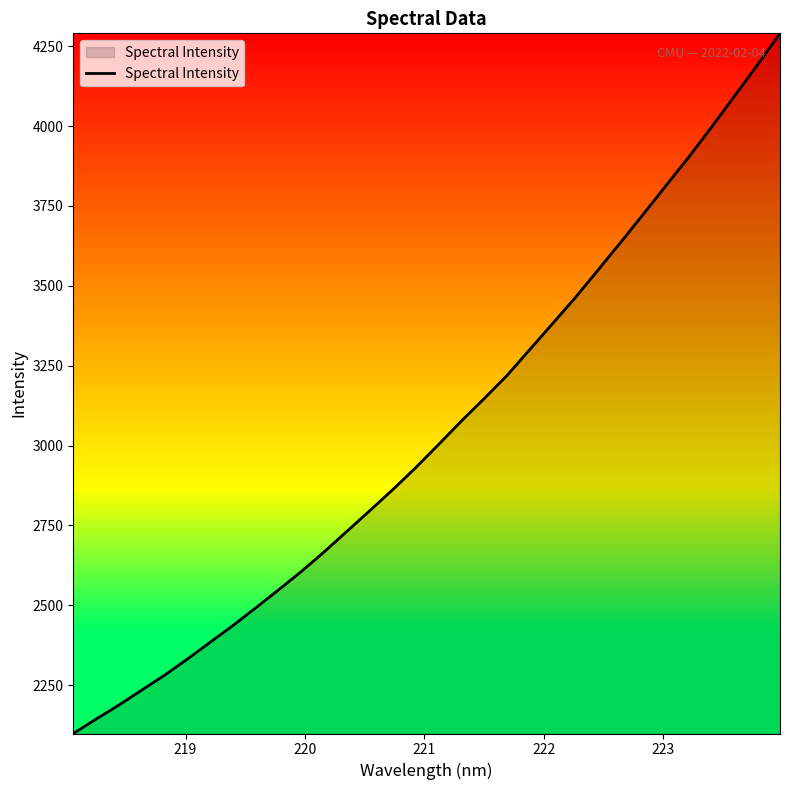

What is the minimum value shown in the chart?

2098.6